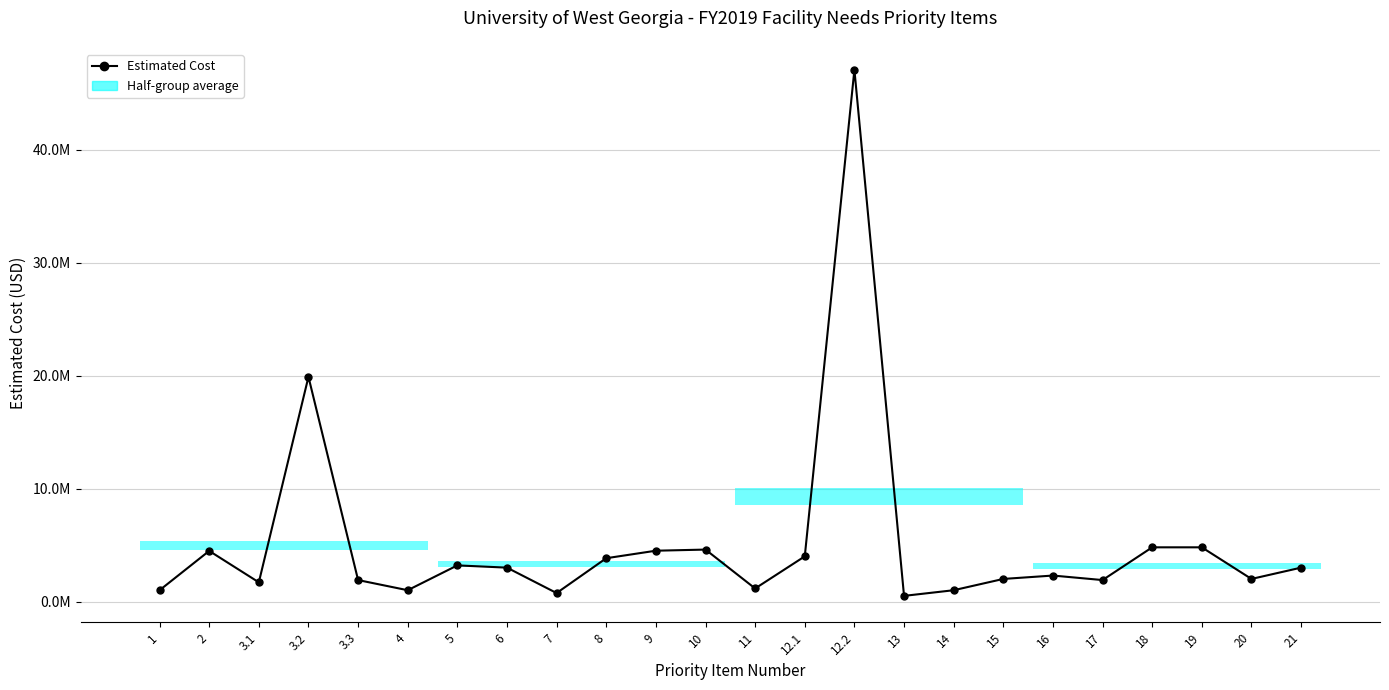

How many lines are shown in the chart?

1